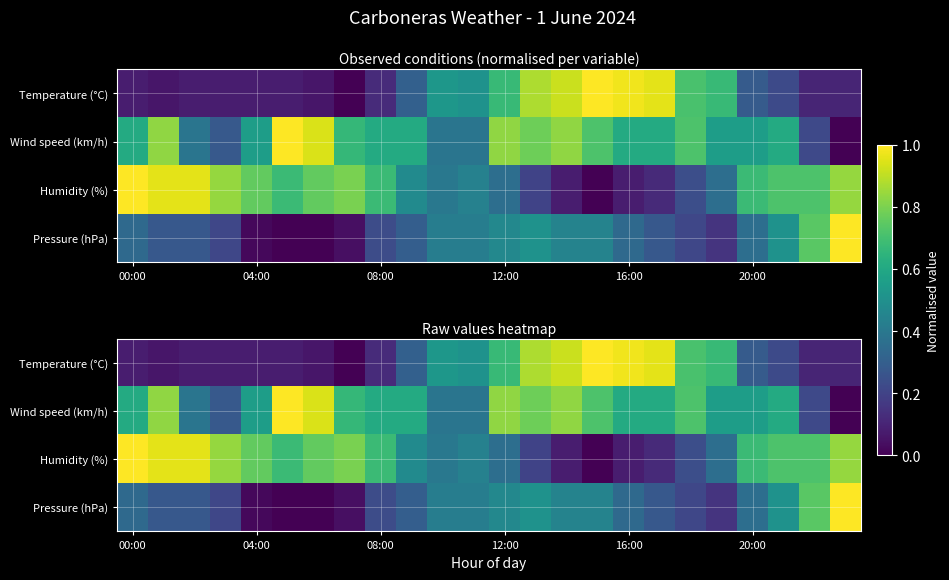

Which series has the widest spread of values?

Humidity (%)